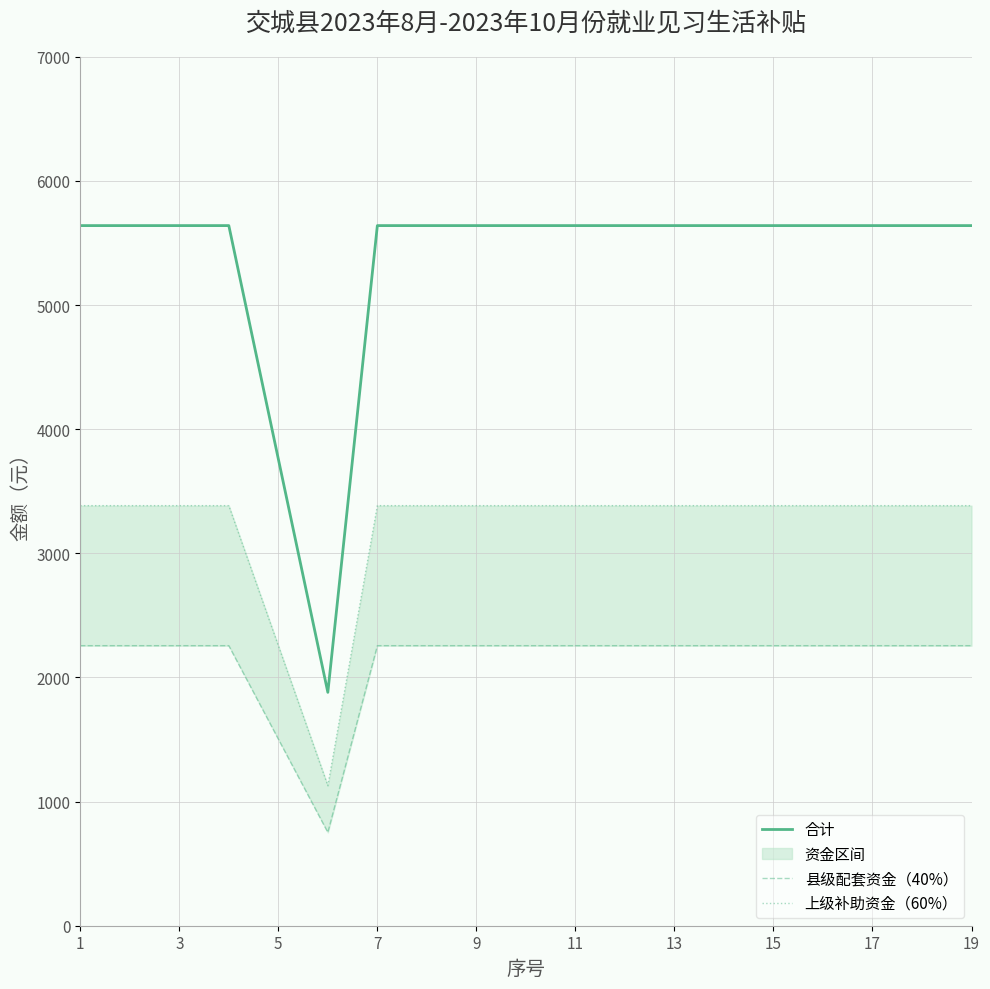

Reading left to right, extract all data points from this chart.

合计: 5640	5640	5640	5640	3760	1880	5640	5640	5640	5640	5640	5640	5640	5640	5640	5640	5640	5640	5640
县级配套资金（40%）: 2256	2256	2256	2256	1504	752	2256	2256	2256	2256	2256	2256	2256	2256	2256	2256	2256	2256	2256
上级补助资金（60%）: 3384	3384	3384	3384	2256	1128	3384	3384	3384	3384	3384	3384	3384	3384	3384	3384	3384	3384	3384